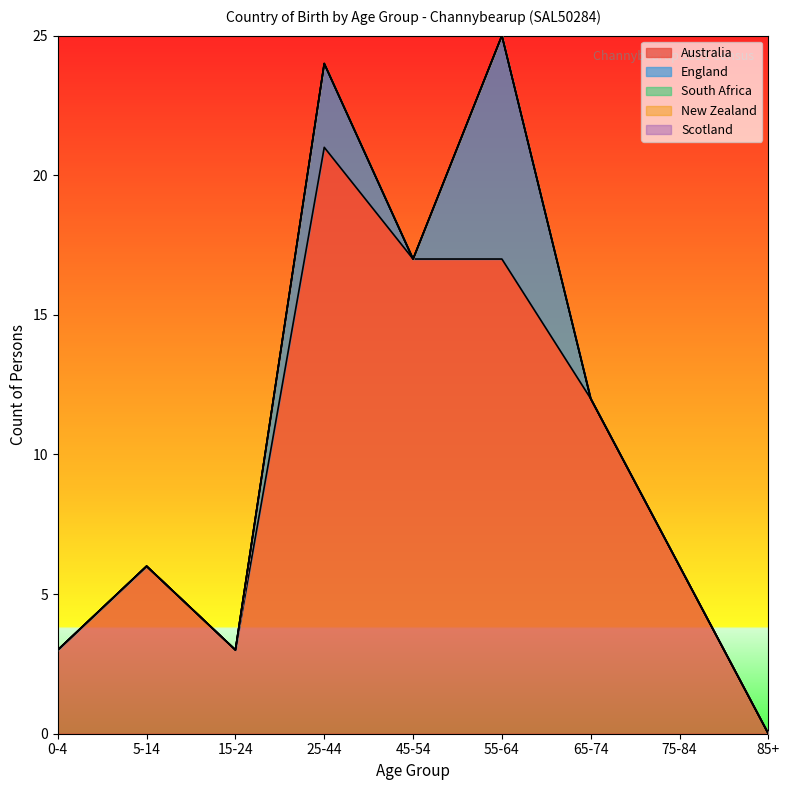

Which category has the lowest value in the England series?

0-4